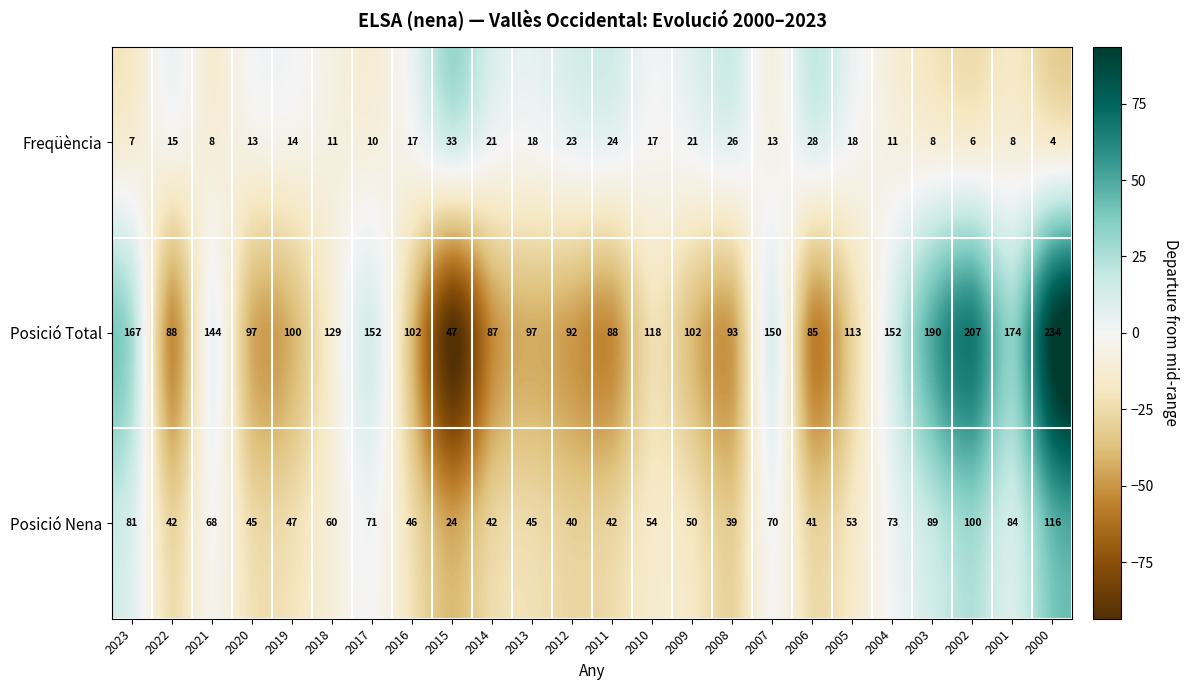

What is the difference between the maximum and second lowest values in the Posició Nena series?

77